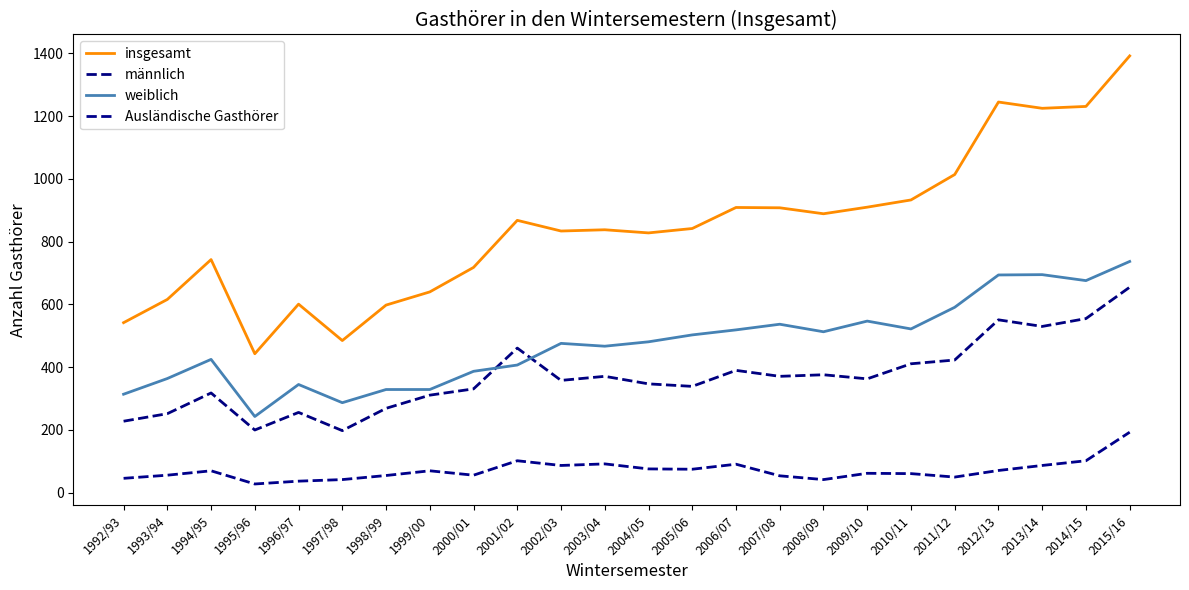

True or false: insgesamt has more than 2 points higher than both neighbors.

True